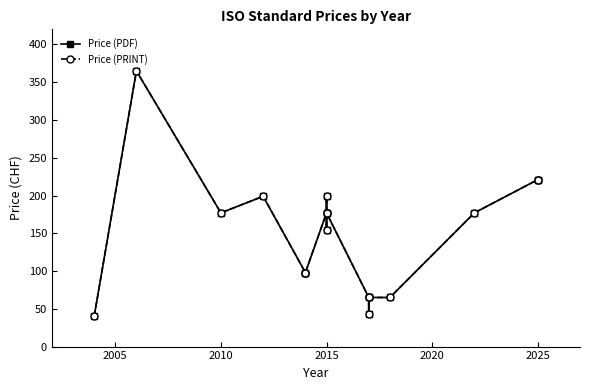

Which series has the largest range (max minus min)?

Price (PDF)